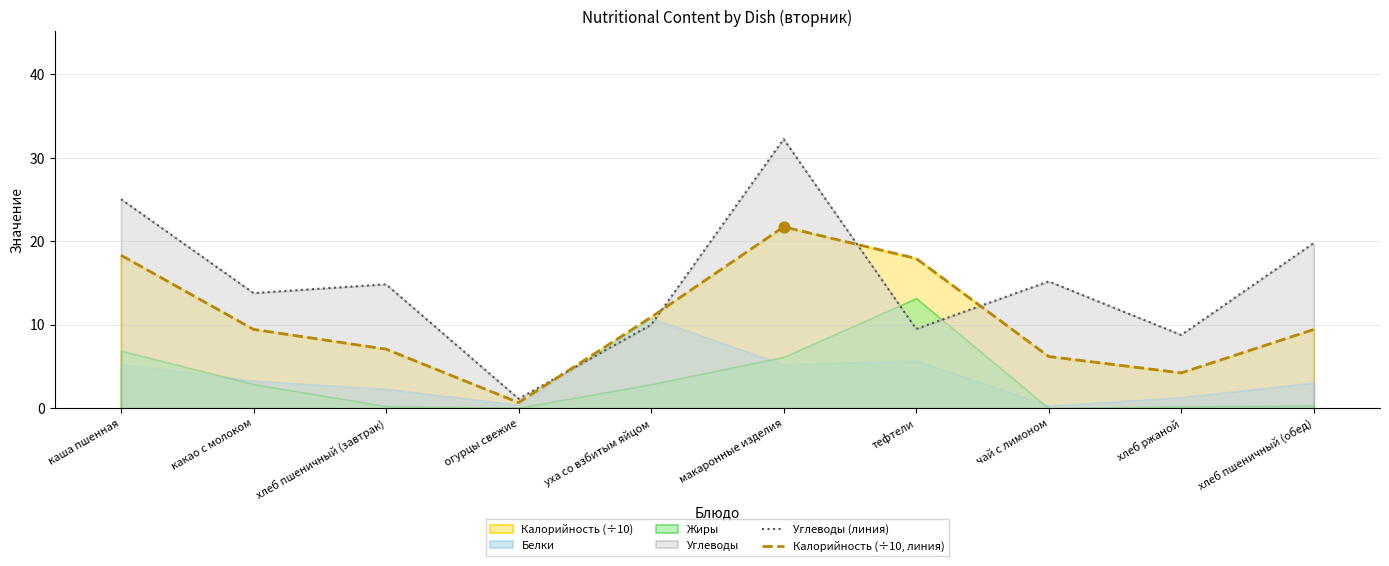

Is it true that Калорийность (÷10, линия) equals 2.0 at хлеб пшеничный (обед)?

False